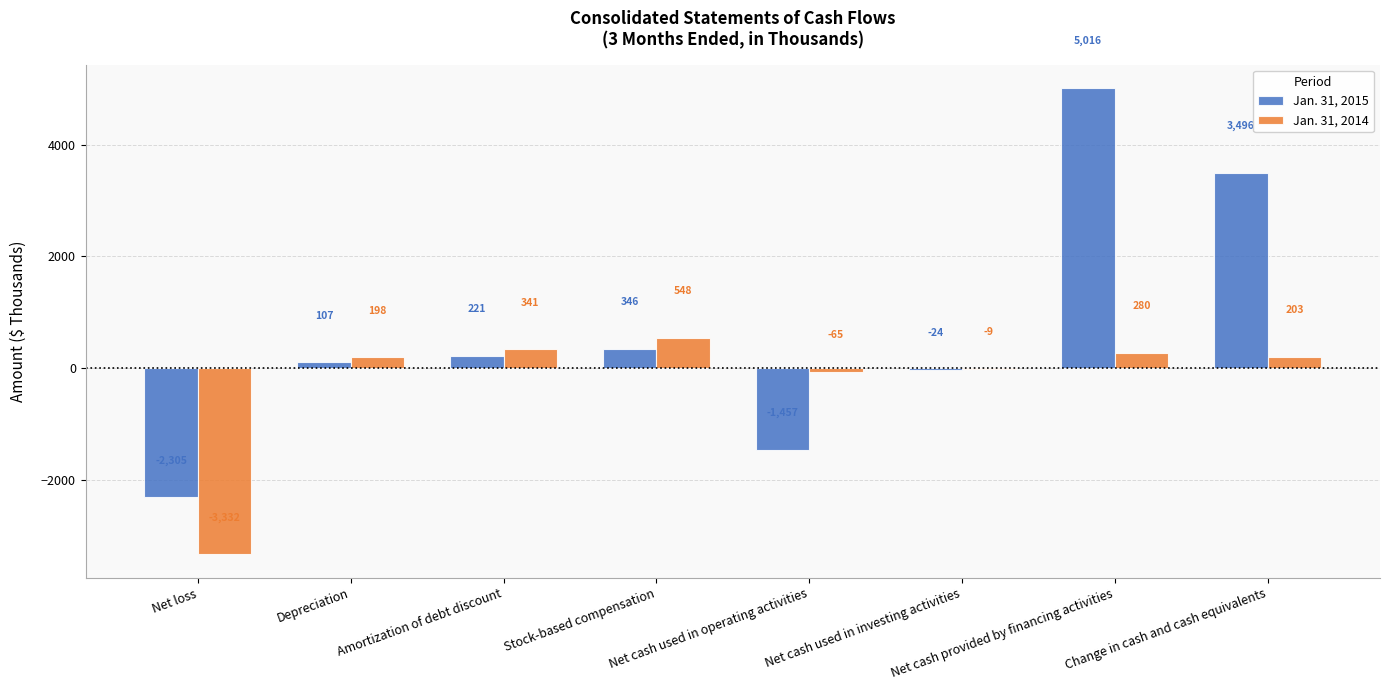

How many values in Jan. 31, 2015 are above zero?

5